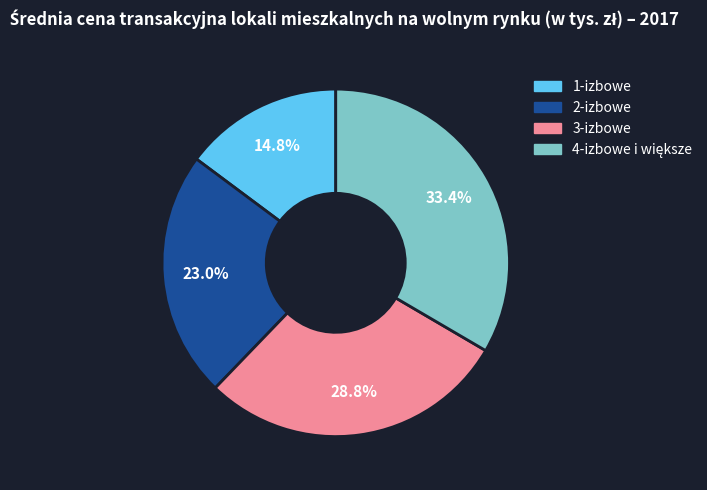

Does any single category account for the majority?

No